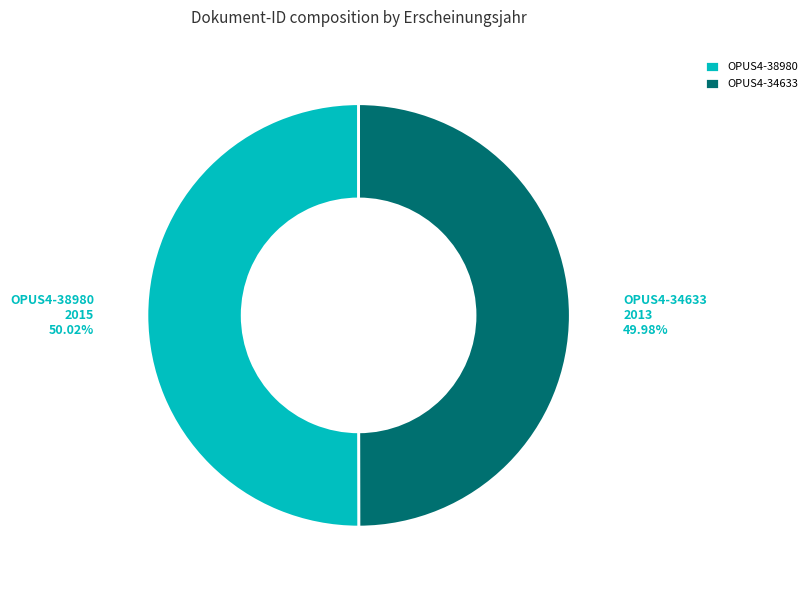

To the nearest percent, what is the combined percentage of OPUS4-34633 and OPUS4-38980?

100%